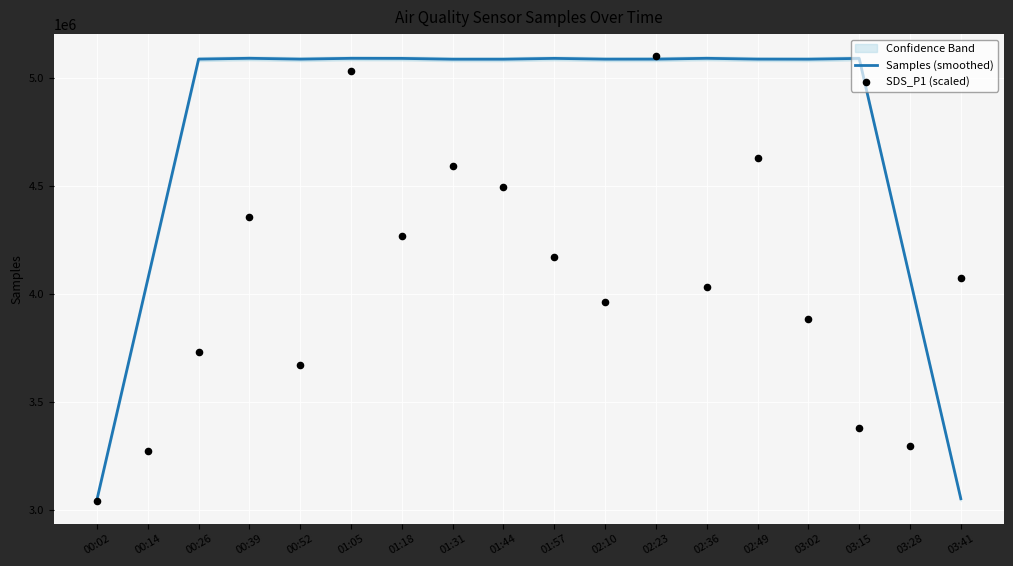

Which series has the largest Y range (max minus min)?

SDS_P1 (scaled)